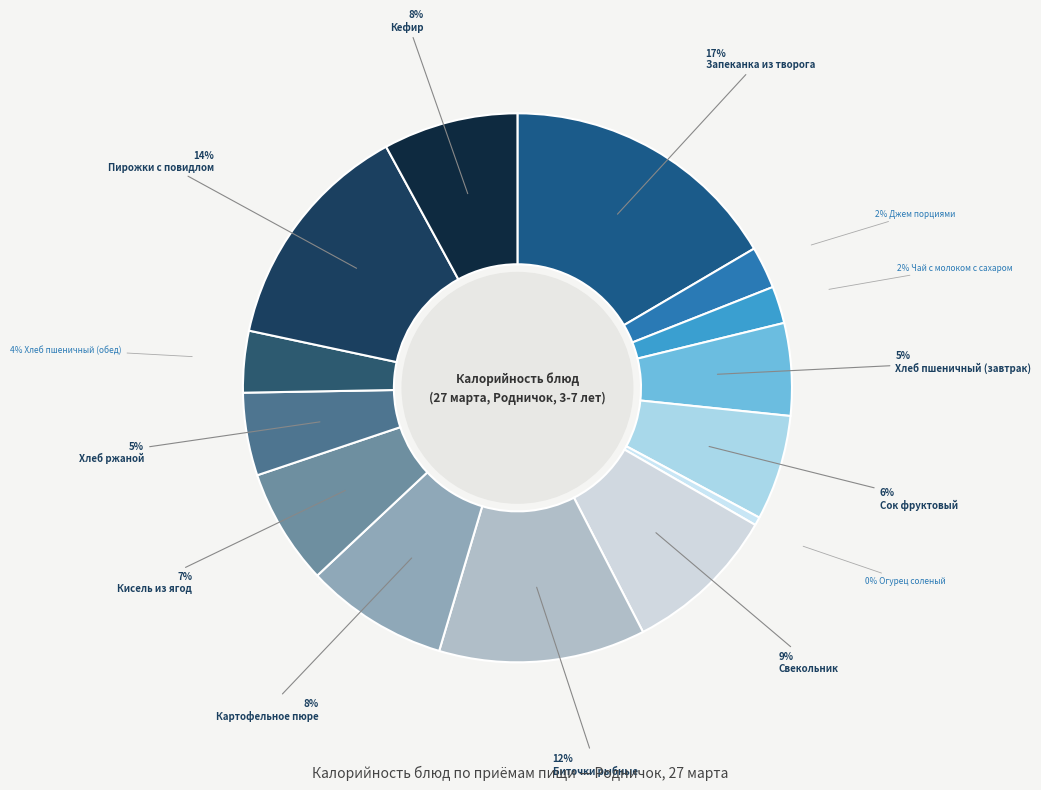

Which category has the biggest portion of the pie?

Запеканка из творога